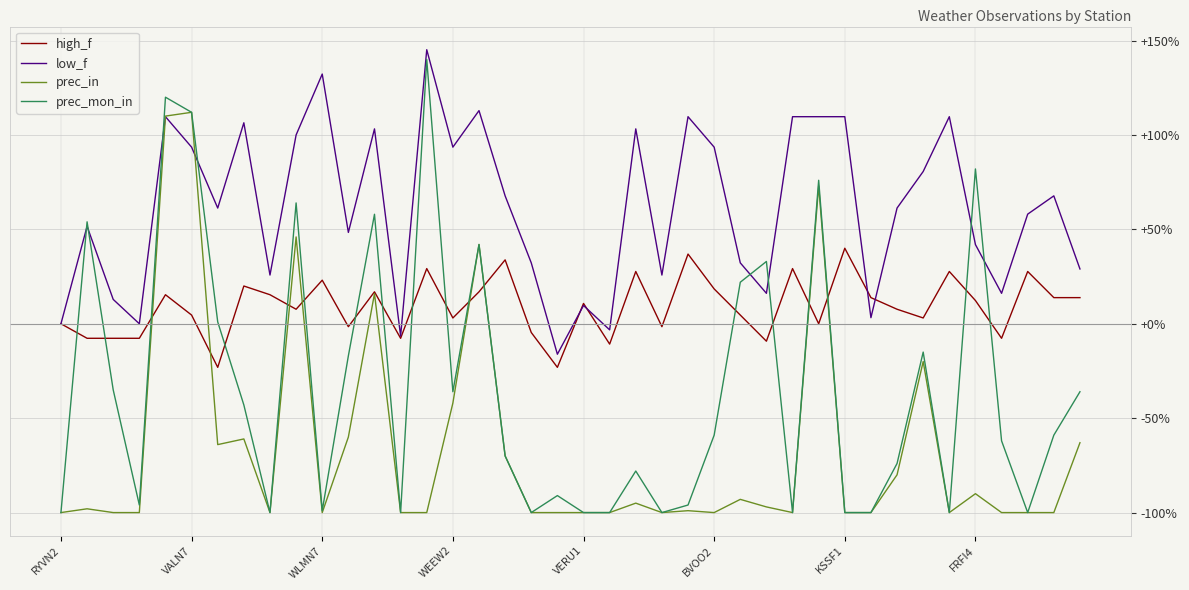

What is the smallest value displayed?

-100.0